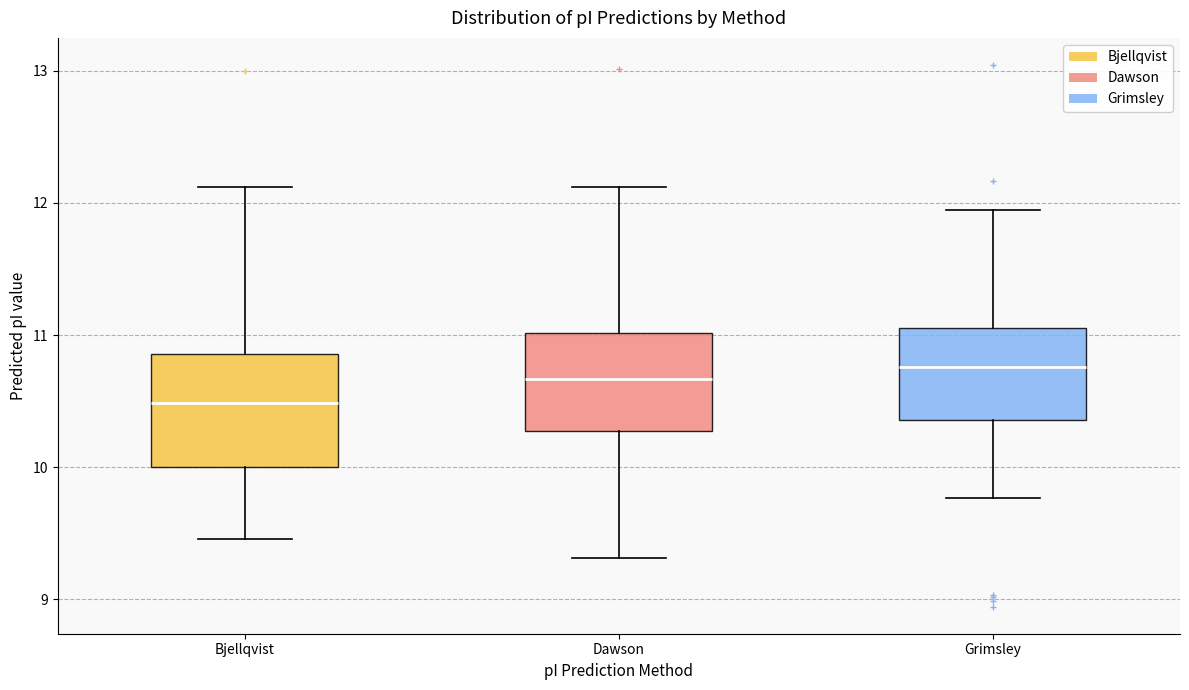

Reading left to right, transcribe this box plot: for each box, give where its median line is, the range the box spans, and where its two whiskers end, as read against the y-axis. The values are not printed on the chart, so give them approximately, as read against the axis.

Bjellqvist: median 10.5, box 10.0 to 10.9, whiskers 9.5 to 12.1
Dawson: median 10.7, box 10.3 to 11.0, whiskers 9.3 to 12.1
Grimsley: median 10.8, box 10.4 to 11.1, whiskers 9.8 to 11.9